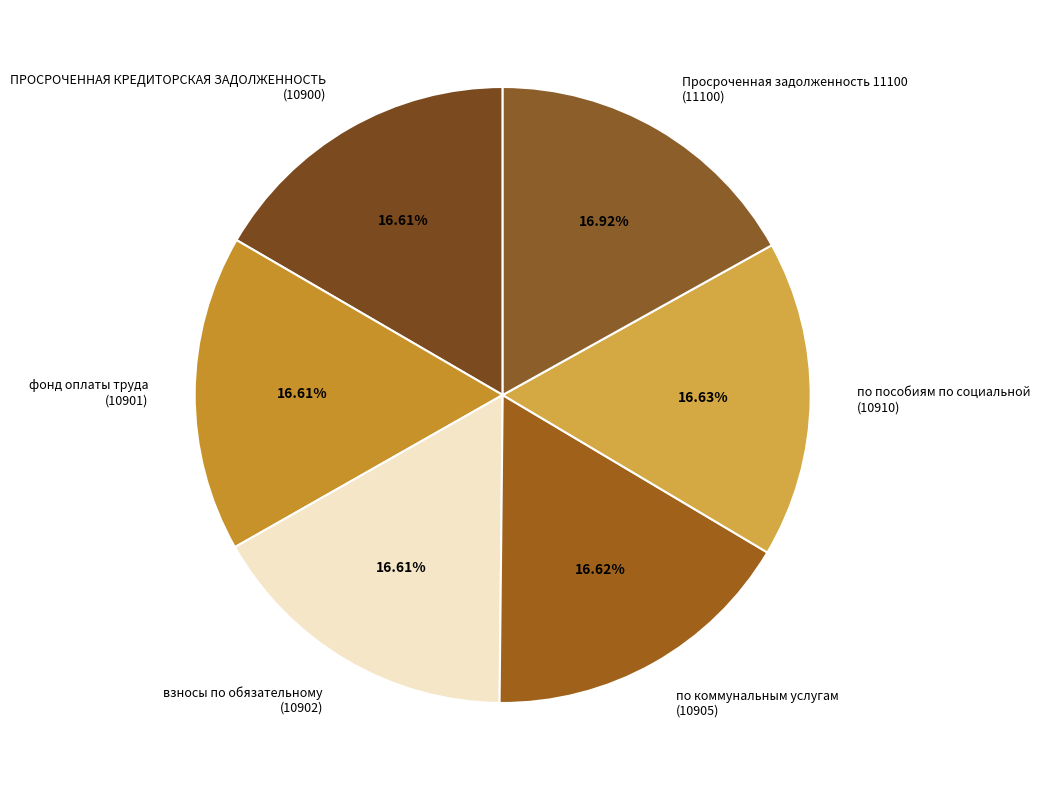

Approximately how many times larger is the value at Просроченная задолженность 11100 (11100) compared to по пособиям по социальной (10910)?

1.0